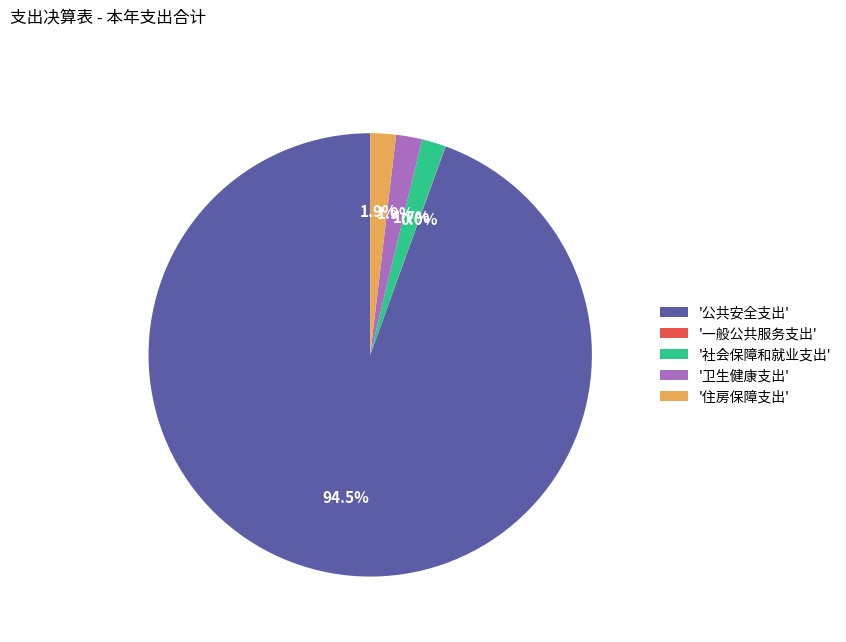

Is the sum of '卫生健康支出' and '住房保障支出' greater than half?

No